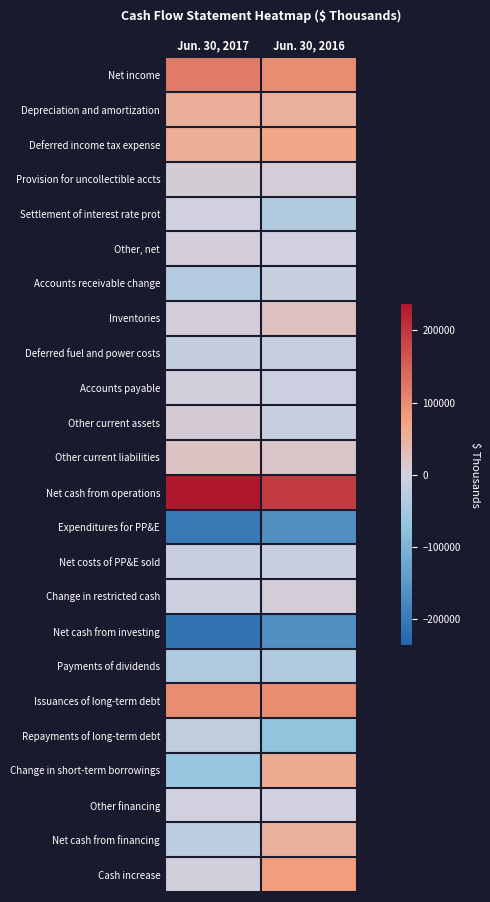

Count the number of categories in the chart.

2